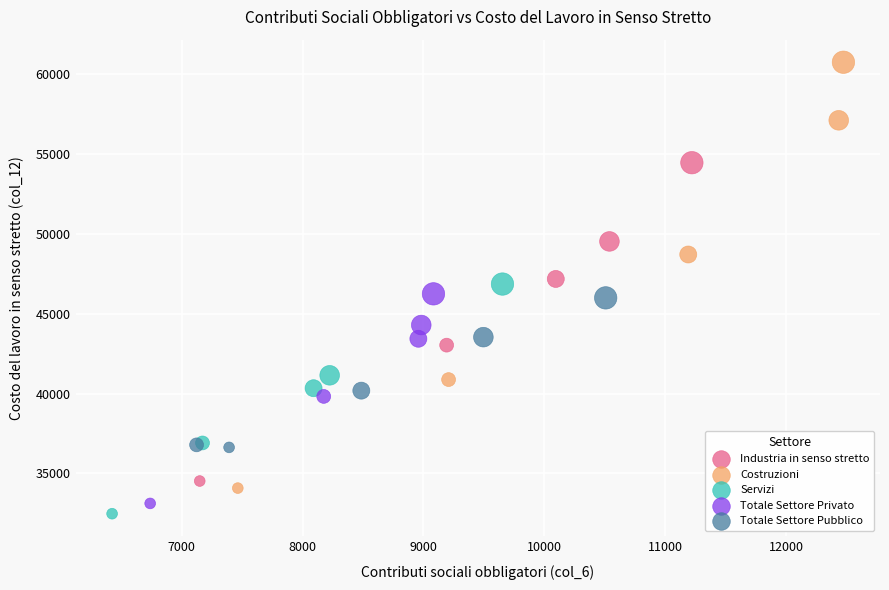

Which series reaches the maximum Y coordinate?

Costruzioni